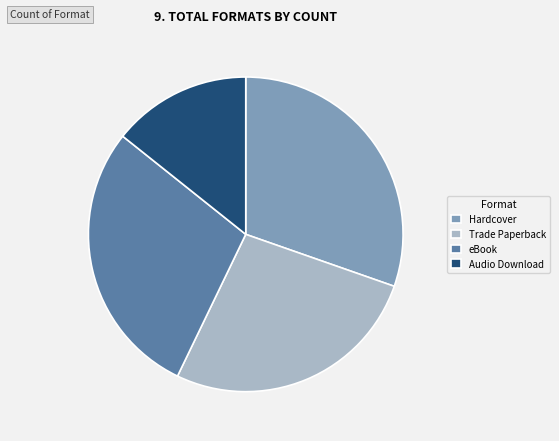

Is the sum of Trade Paperback and Hardcover greater than half?

Yes